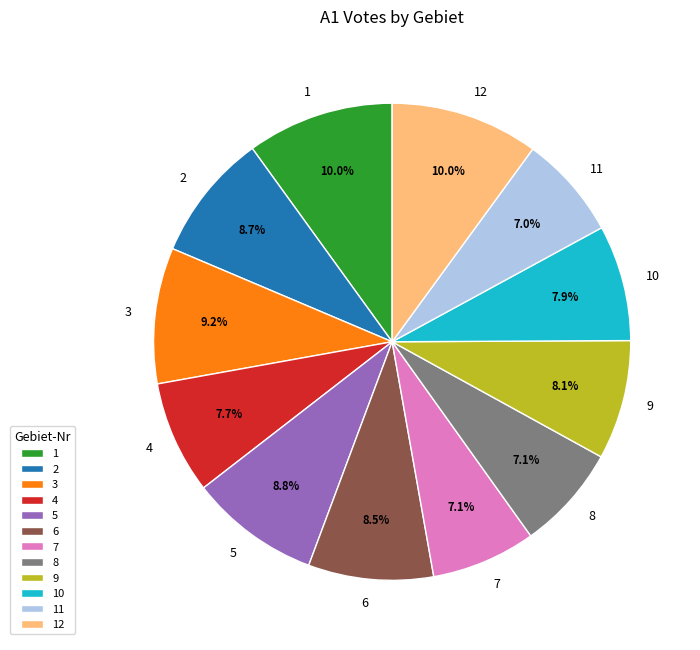

The 11 slice represents 7% of the pie. True or false?

True